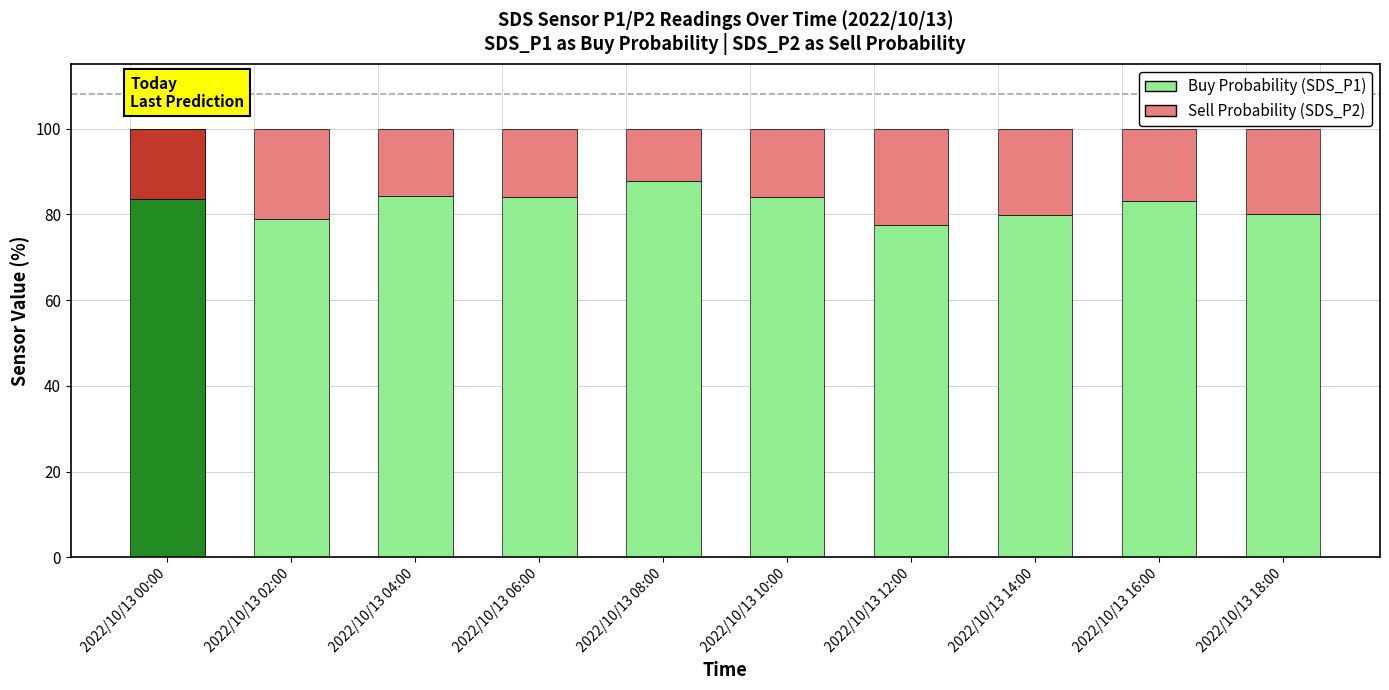

What is the label of the 8th bar from the left?

2022/10/13 14:00